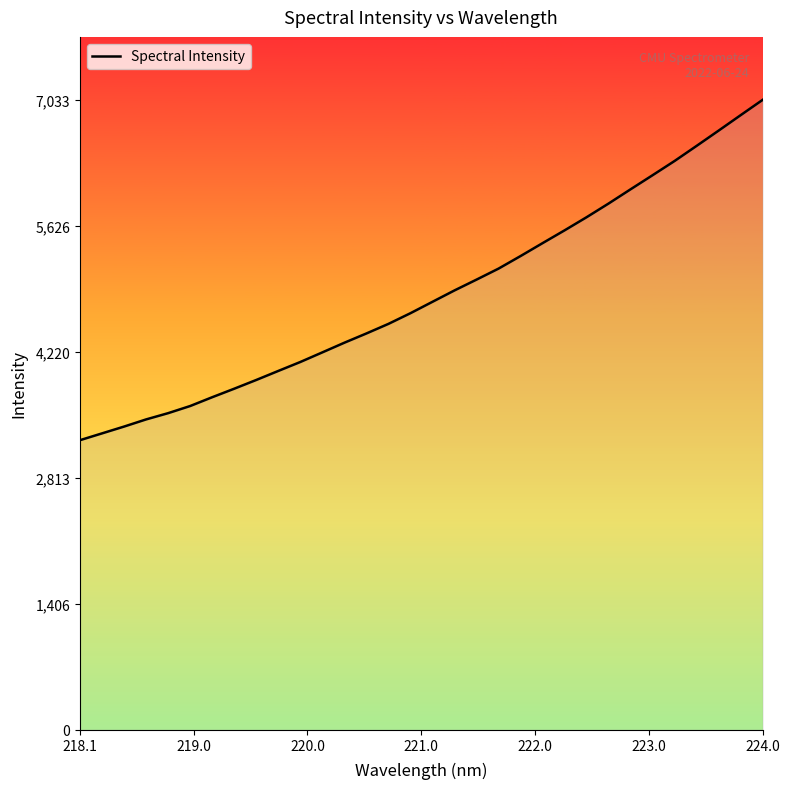

What is the minimum value shown in the chart?

3233.3